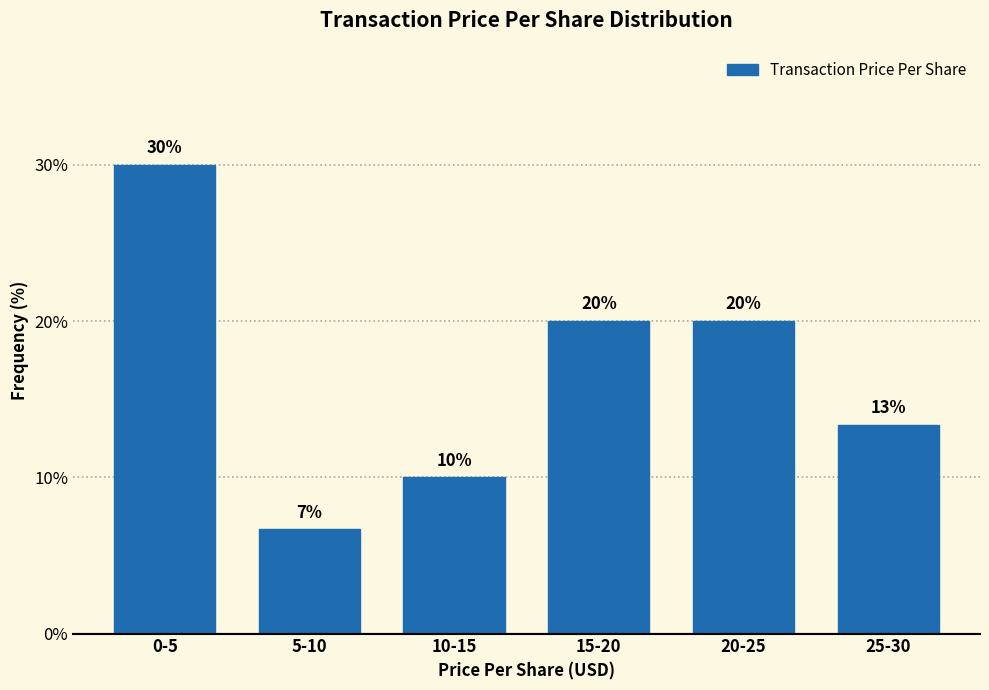

Which category has the lowest value across all series?

5-10